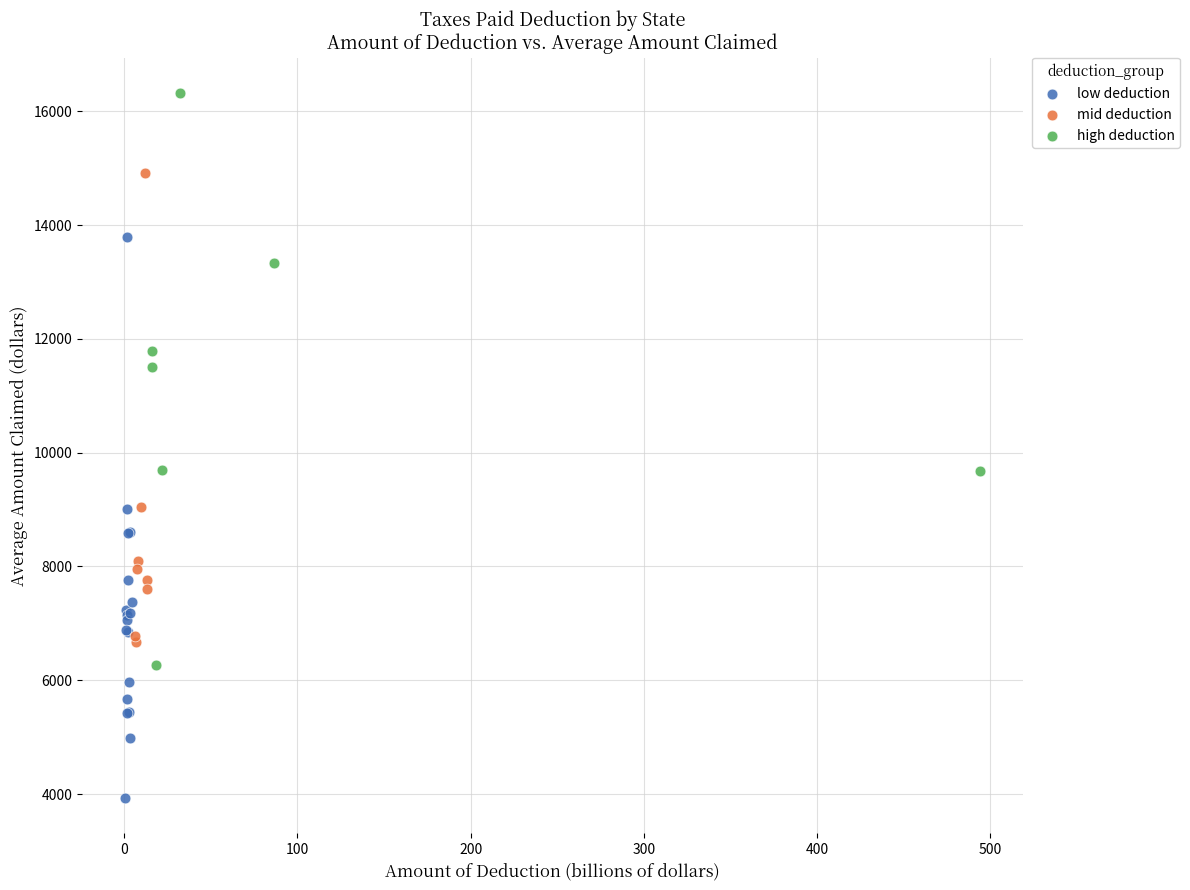

Which series reaches the minimum Y coordinate?

low deduction